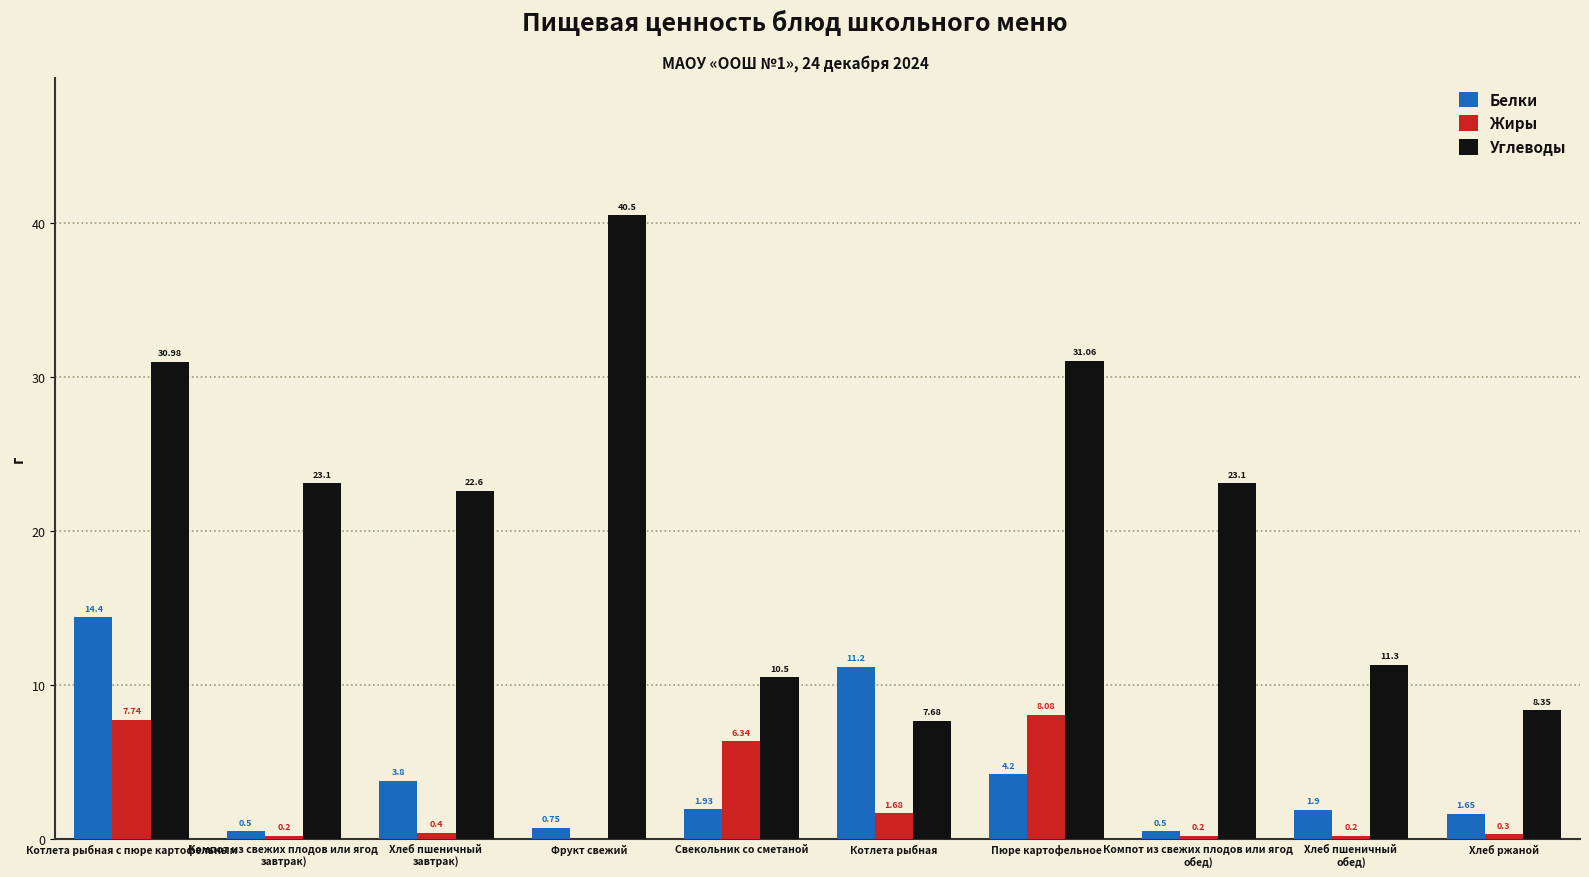

What is the sum of all Белки values?

40.8